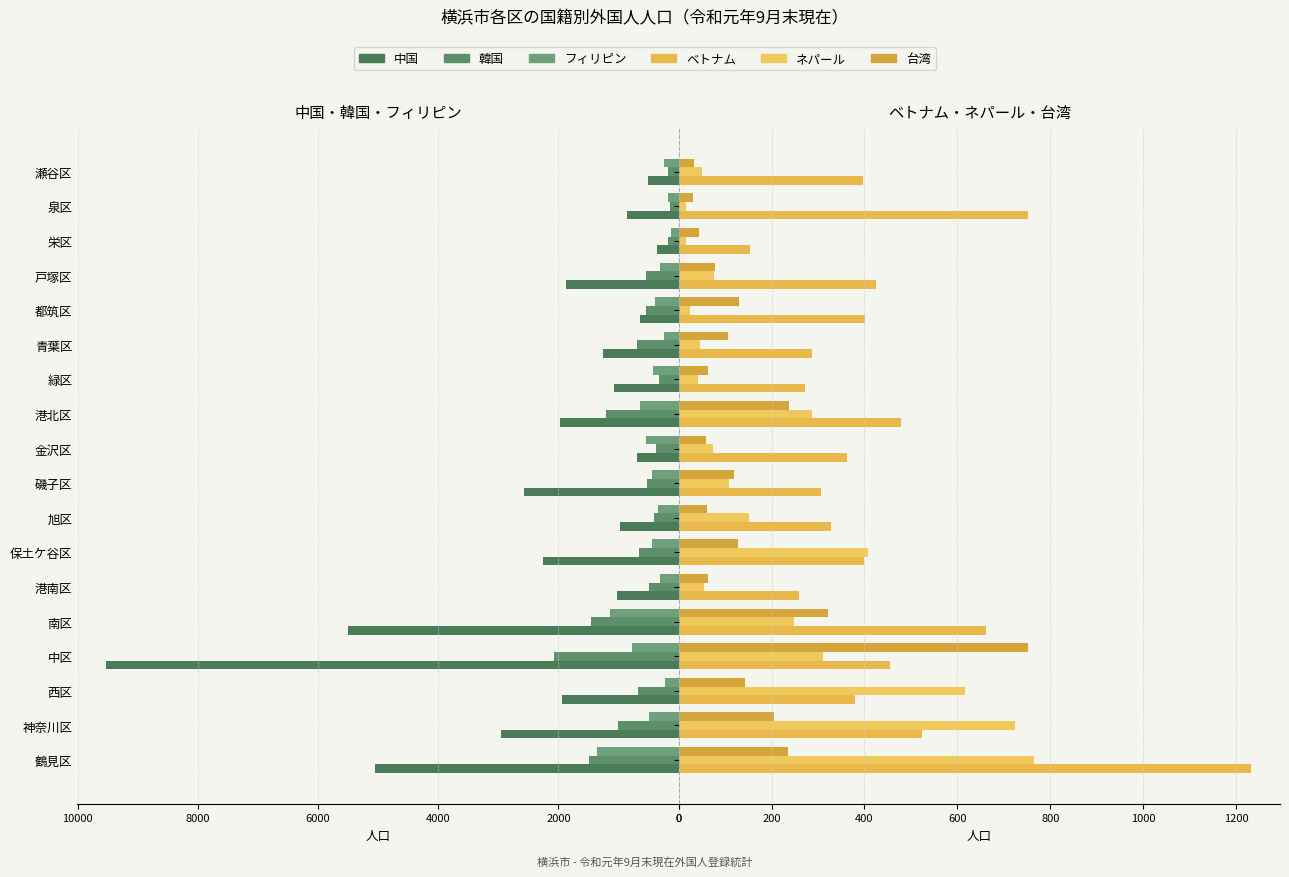

True or false: ネパール has a value of 38 at 9.

False